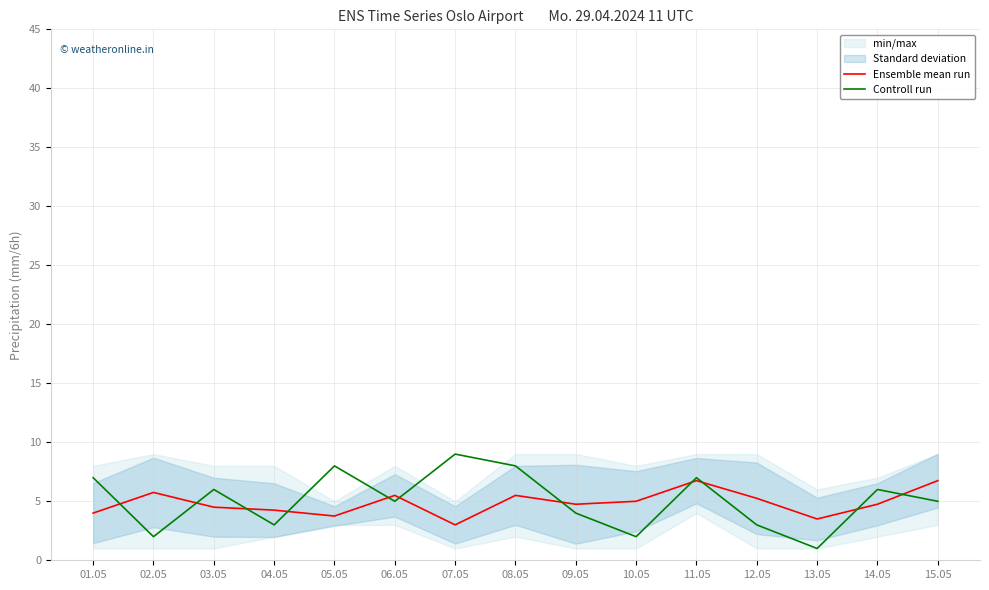

Rank the series by their average value, from lowest to highest.

Ensemble mean run, Controll run